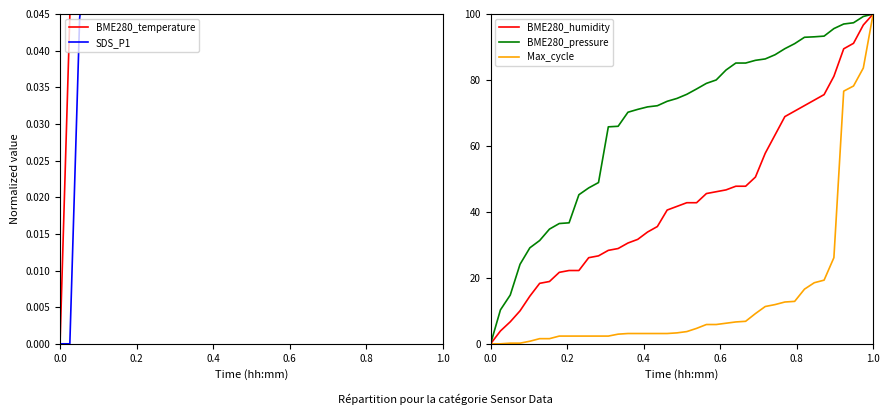

True or false: Max_cycle and SDS_P1 cross at least once.

False